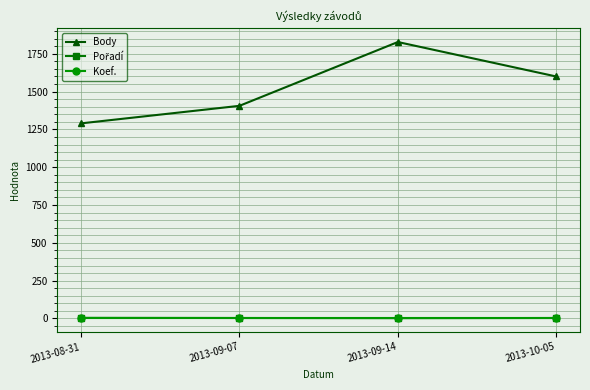

True or false: Koef. has a value of 2 at 2013-08-31.

True